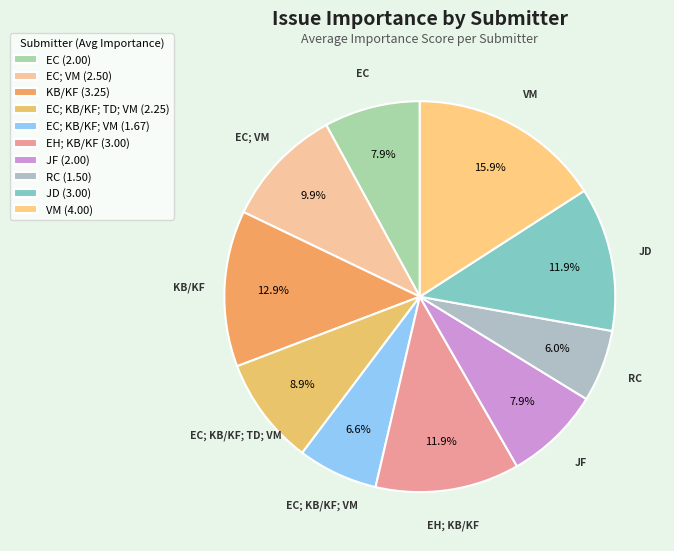

True or false: RC accounts for 14% of the total.

False